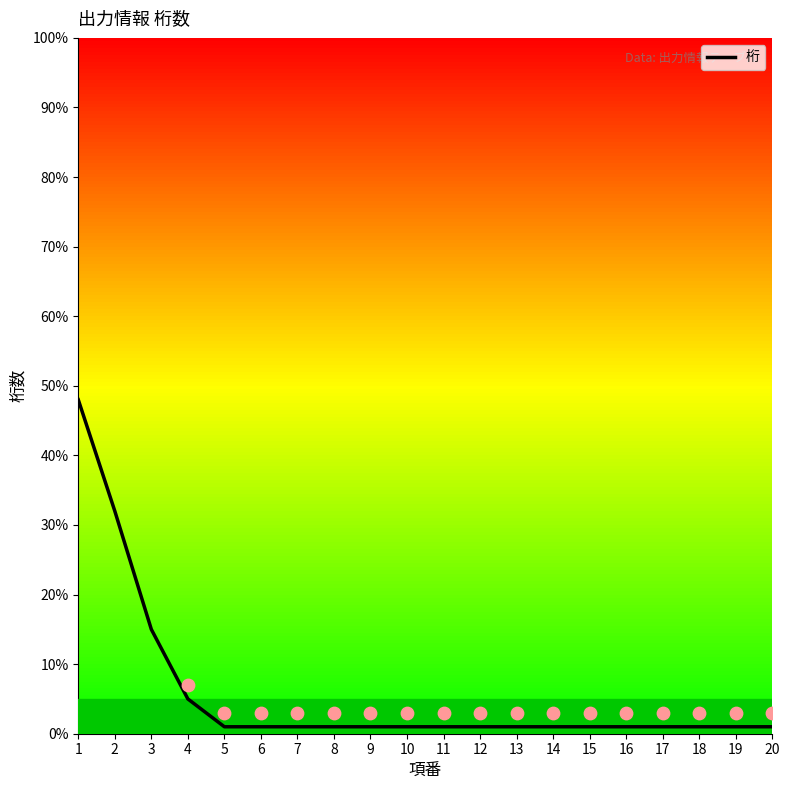

What is the ratio of the value at 4 to the value at 13?

5.0